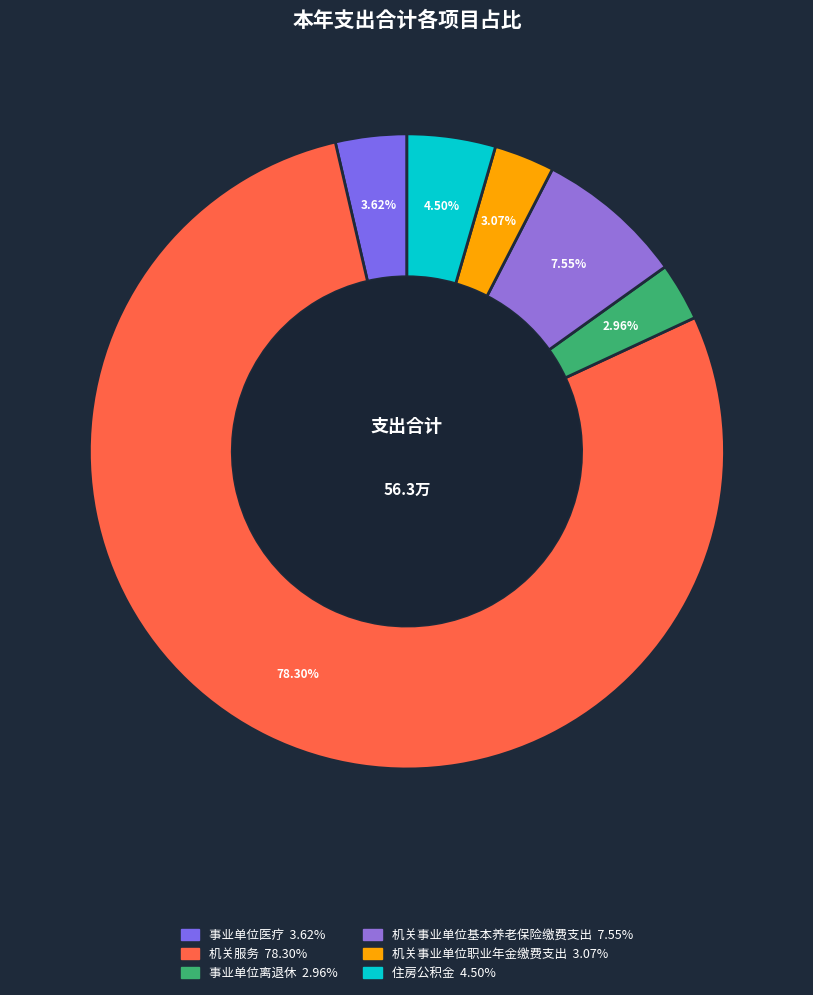

Which slice is the largest?

机关服务